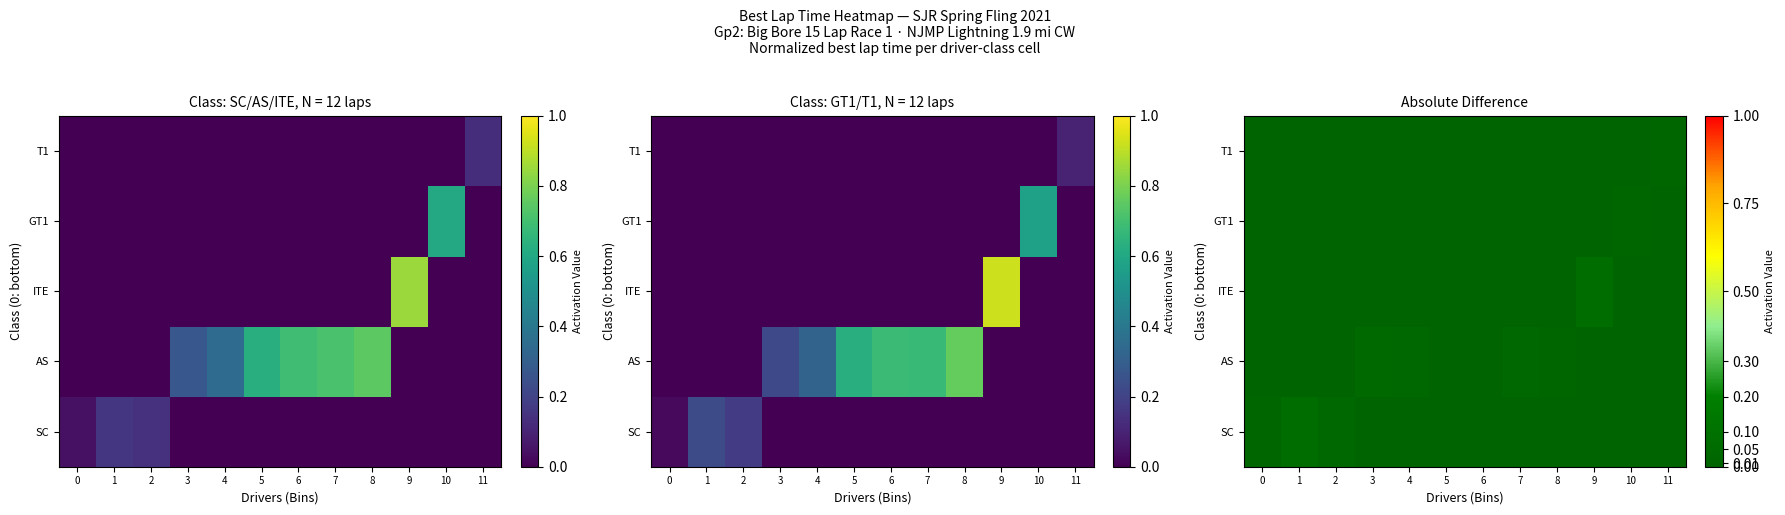

At how many categories does at least one series exceed 0?

12